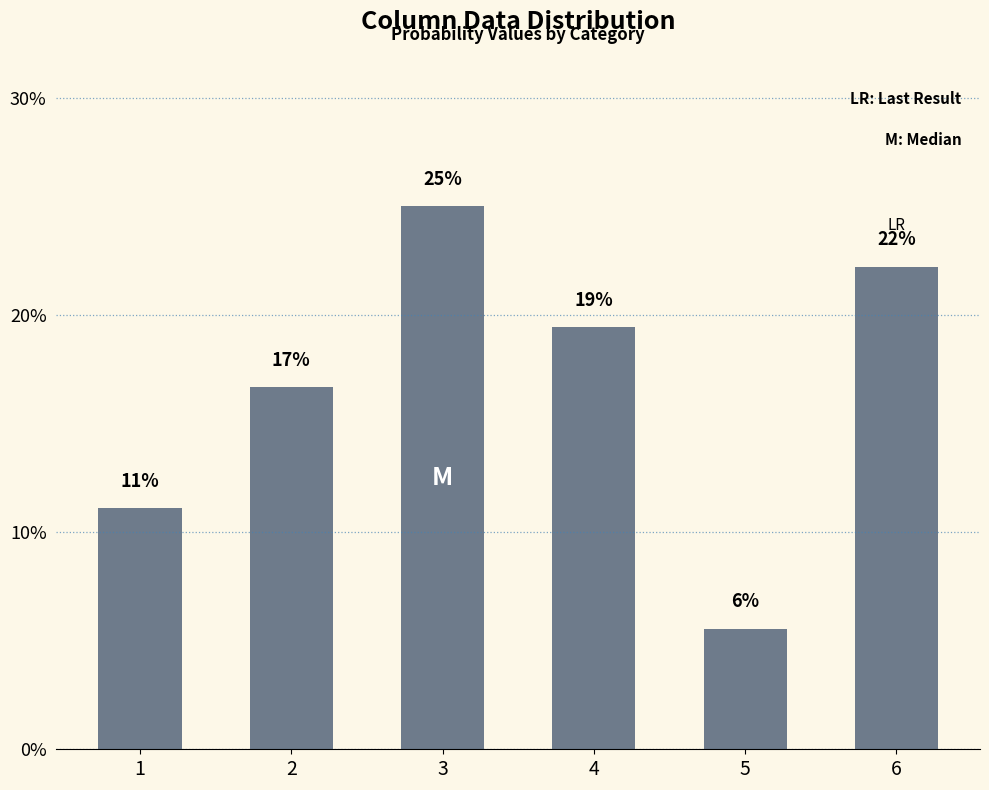

Where is the data nearest to the value 15?

2